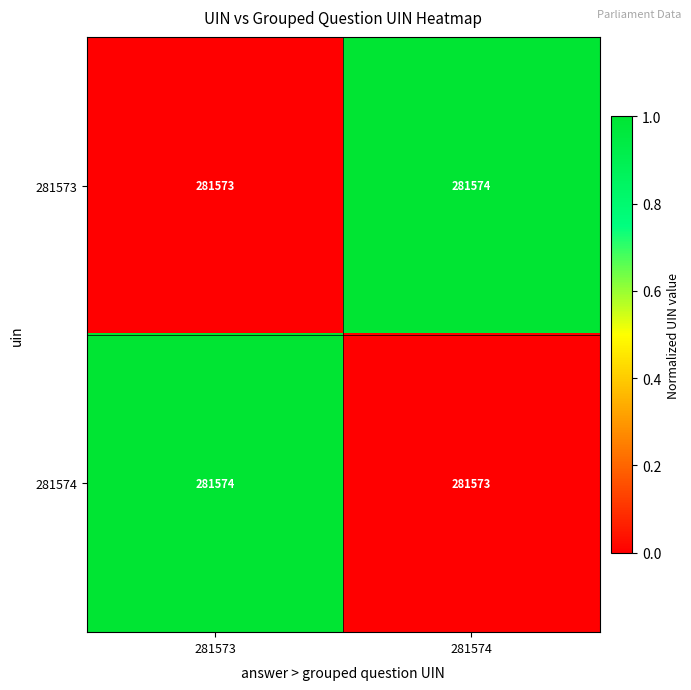

Rank the categories by 281573 value from highest to lowest.

281574, 281573